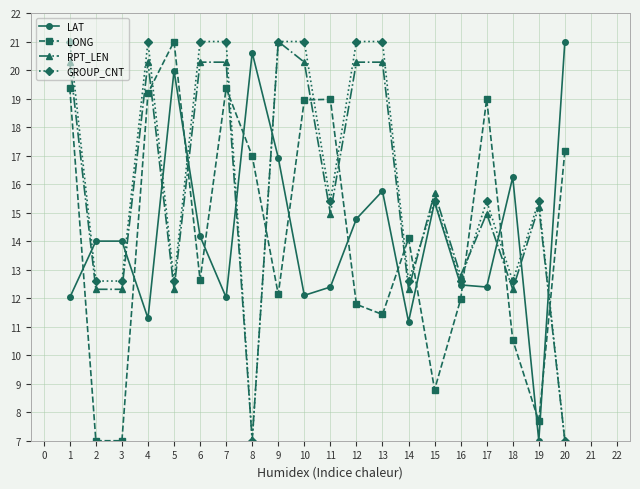

What is the difference between the maximum and minimum values in the GROUP_CNT series?

14.0